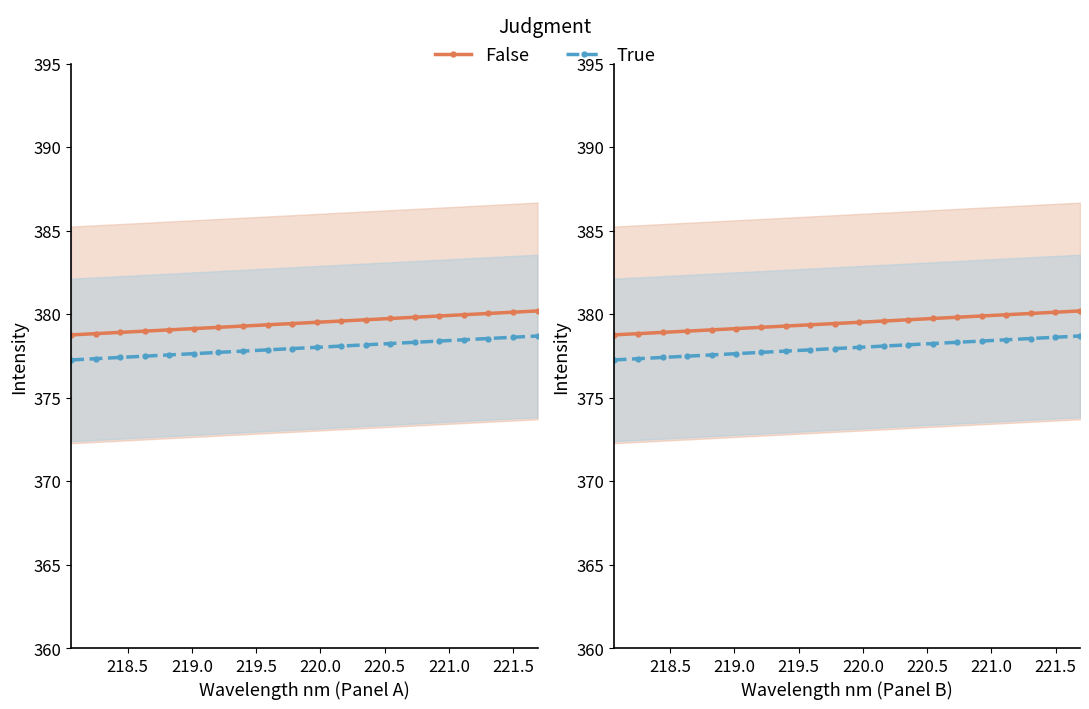

True or false: False and True cross at least once.

False